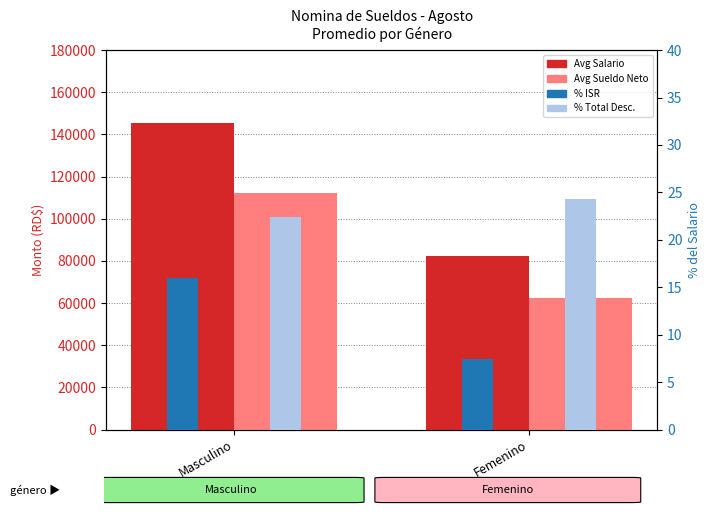

What are all the series names shown in the legend?

Avg Salario, Avg Sueldo Neto, % ISR, % Total Desc.